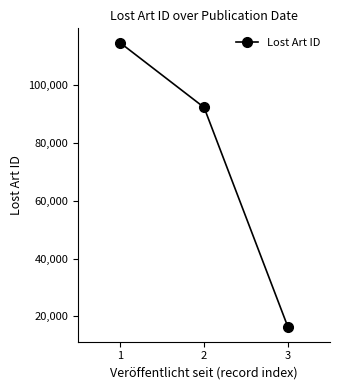

Reading left to right, what are all the values shown in this chart?

1=114745	2=92343	3=16172